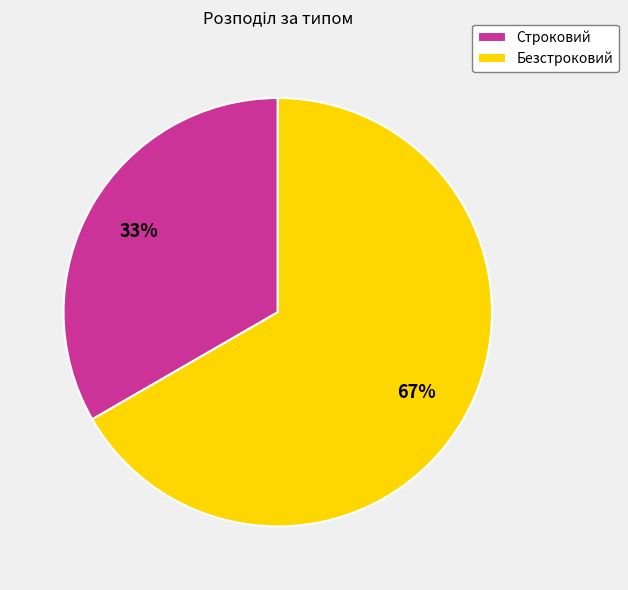

Is there any slice that represents more than half of the pie?

Yes